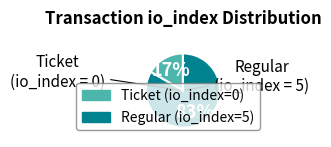

To the nearest percent, what is the average slice percentage?

50%